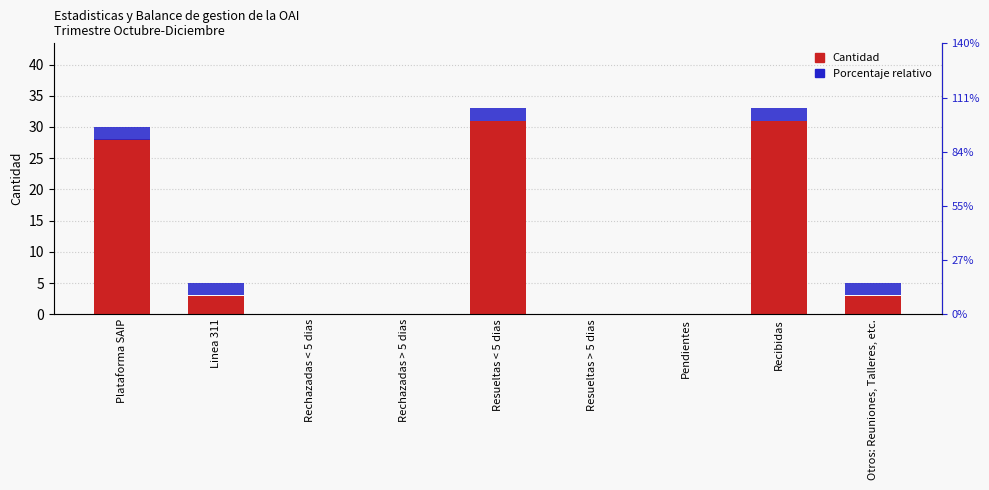

The Porcentaje relativo series shows 0 at Rechazadas < 5 dias. True or false?

True